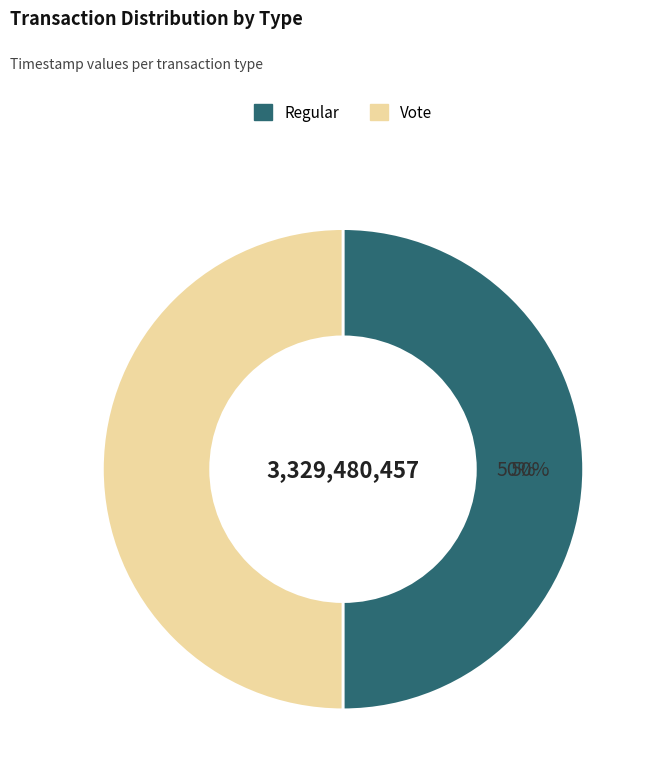

Is it true that Vote is 64% of the pie?

False